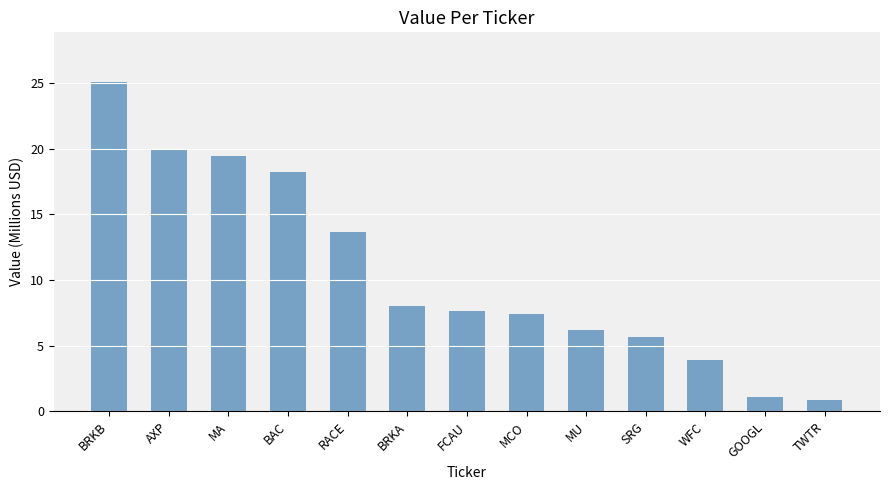

Which category has the highest value across all series?

BRKB